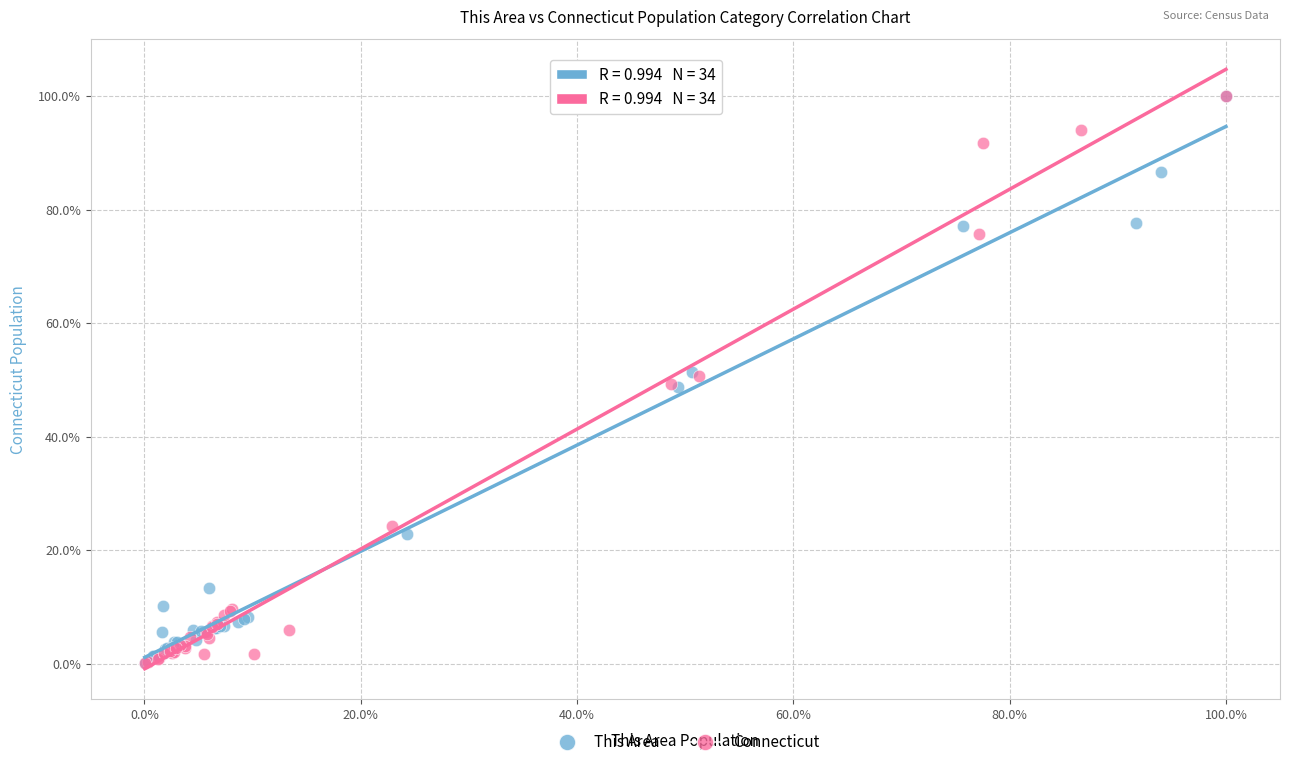

What are all the series names shown in the legend?

This Area, Connecticut